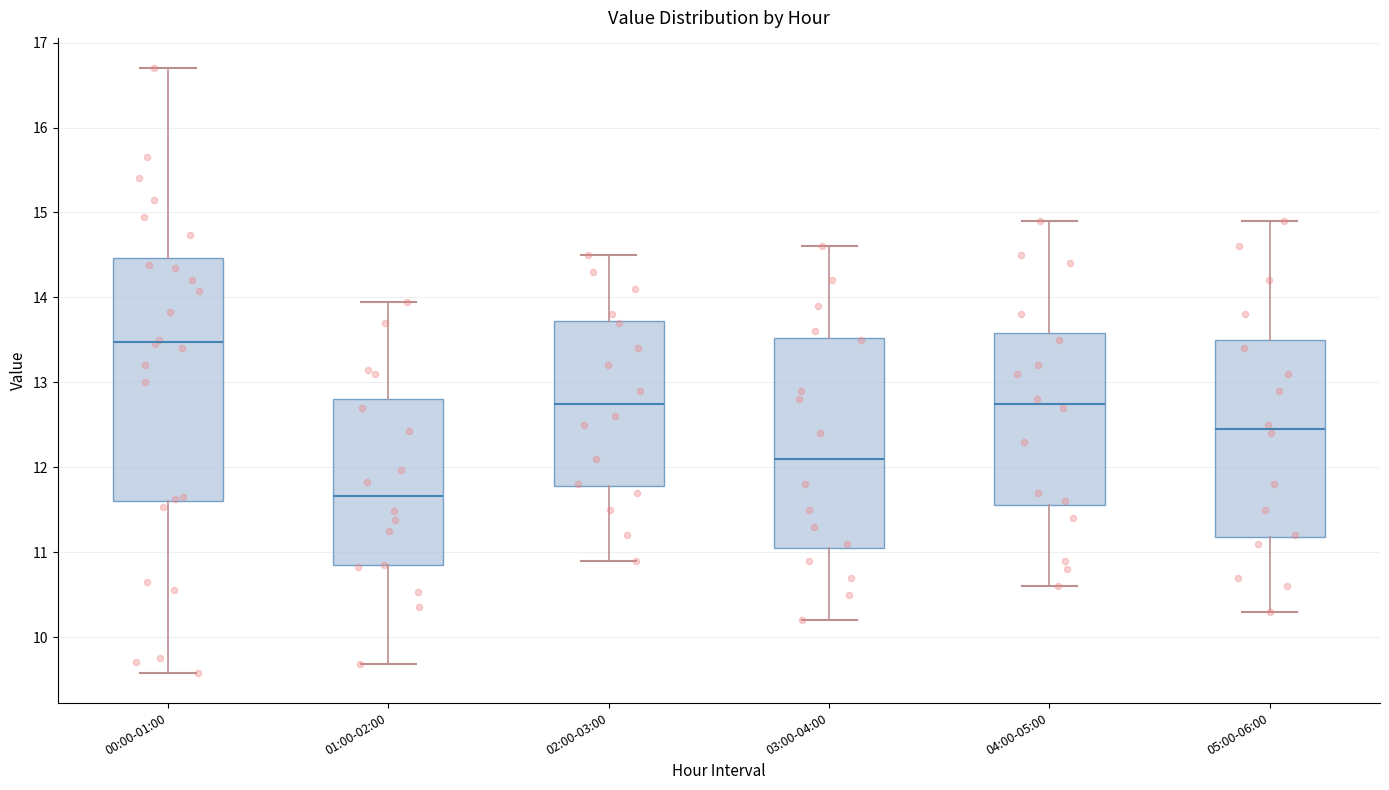

Where does the median line of the box for 05:00-06:00 sit on the y-axis? The values are not printed on the chart, so give them approximately, as read against the axis.

12.5